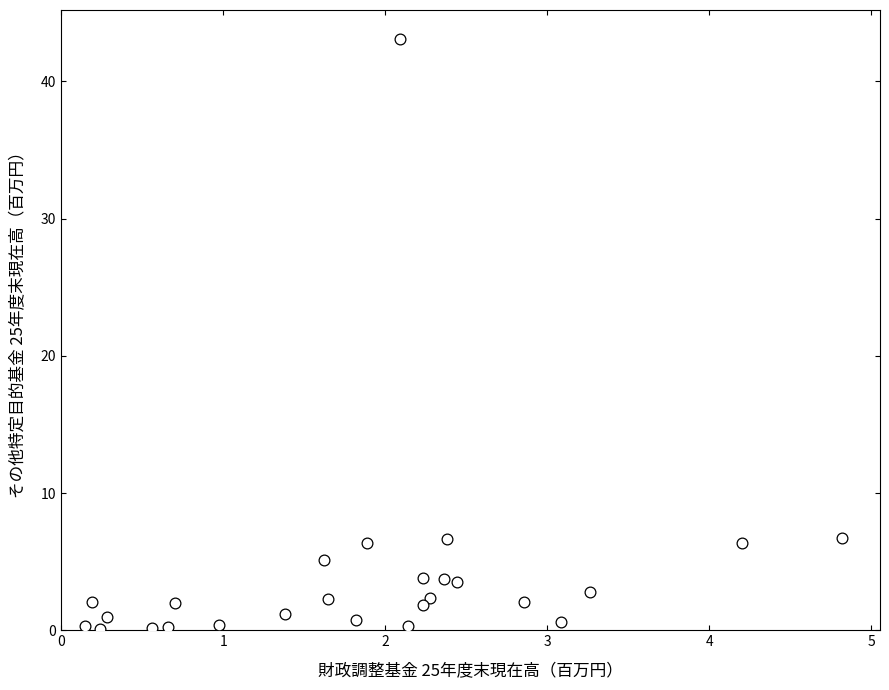

What is the range of Y values (max minus min)?

43.0